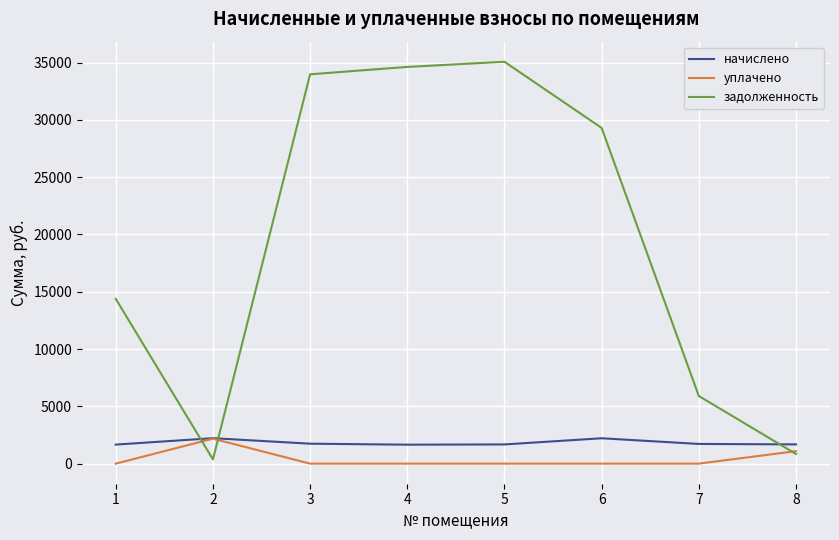

Is it true that начислено equals 1679.2 at 8?

True